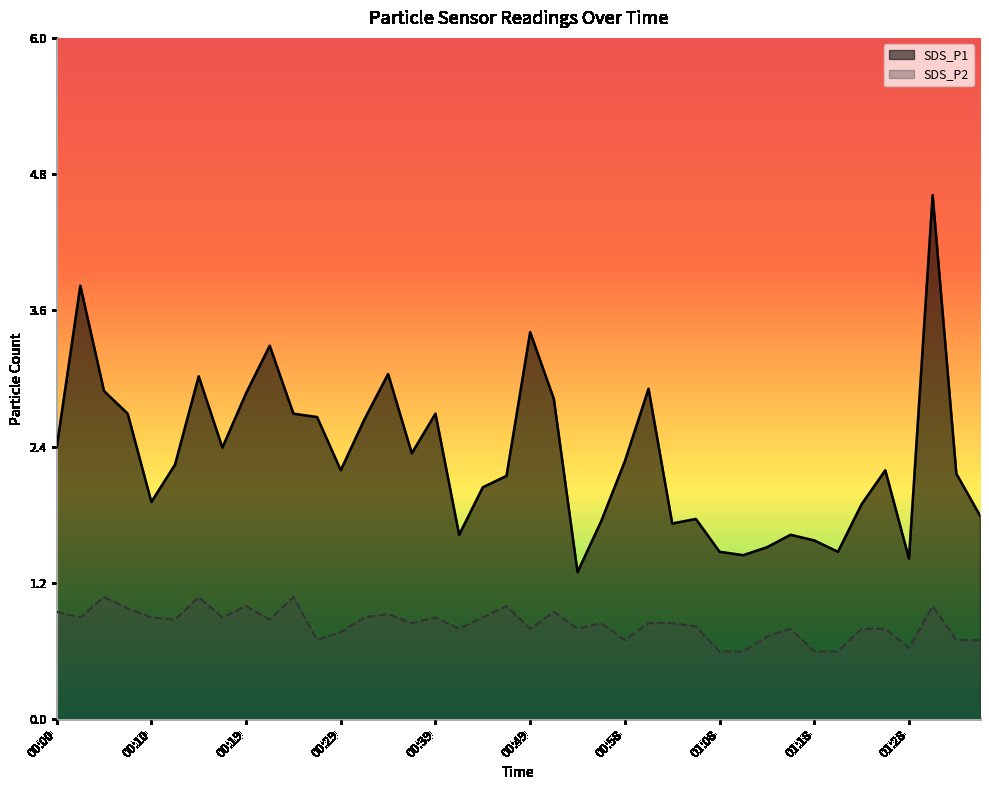

What is the difference between the maximum and minimum values in the SDS_P1 series?

3.3